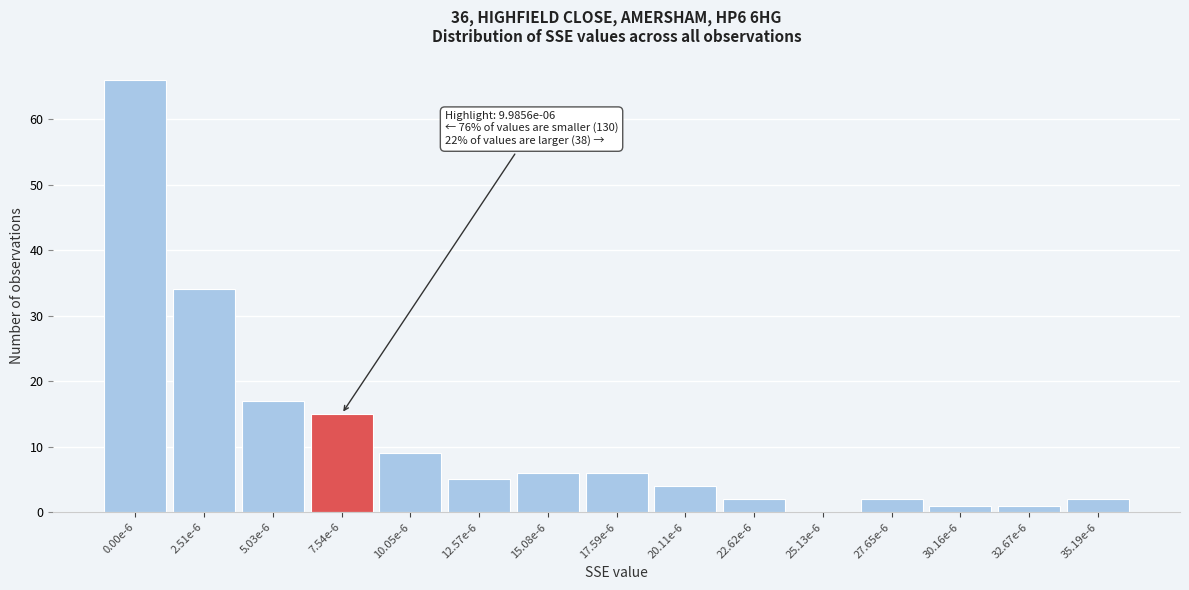

Reading left to right, what are all the values shown in this chart?

0.00e-6=66	2.51e-6=34	5.03e-6=17	7.54e-6=15	10.05e-6=9	12.57e-6=5	15.08e-6=6	17.59e-6=6	20.11e-6=4	22.62e-6=2	25.13e-6=0	27.65e-6=2	30.16e-6=1	32.67e-6=1	35.19e-6=2